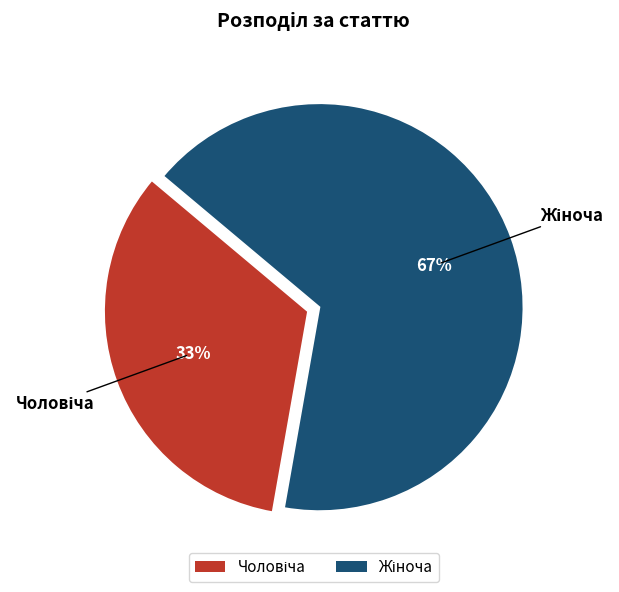

To the nearest percent, what is the average slice percentage?

50%